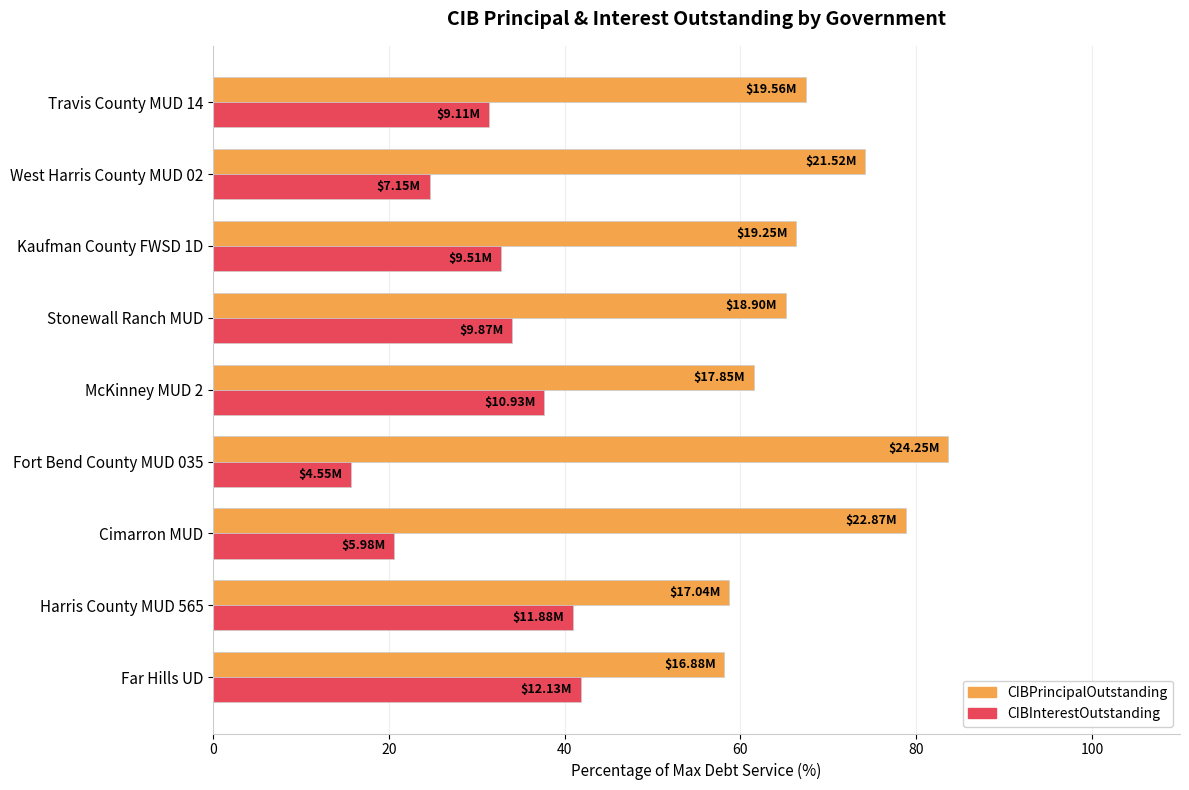

What is the sum of the CIBInterestOutstanding values at Fort Bend County MUD 035 and McKinney MUD 2?

53.4